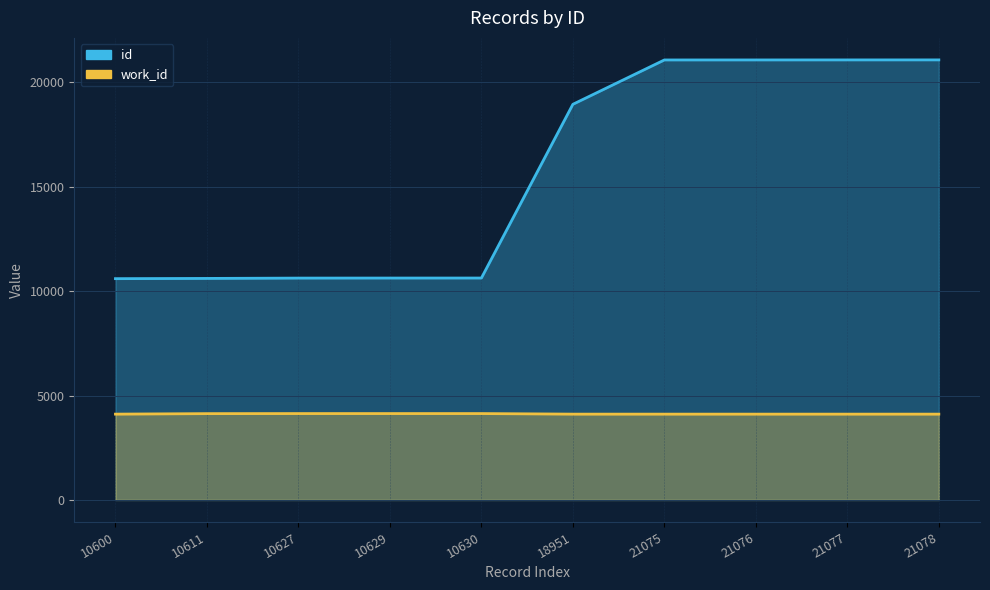

What is the average value of the id series?

15635